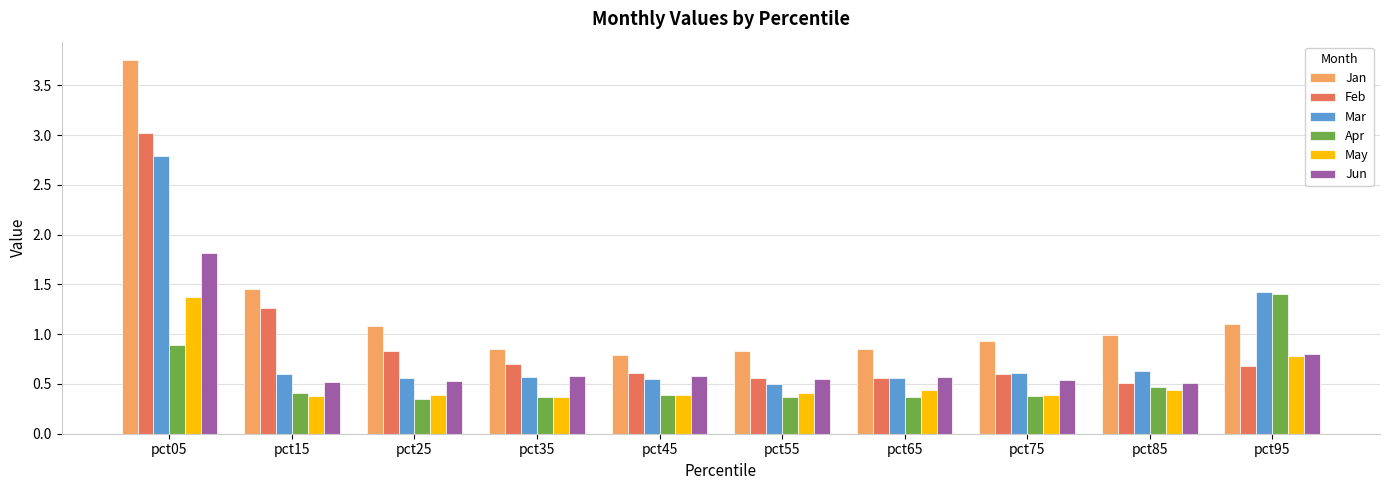

At which label does Mar reach its peak?

pct05